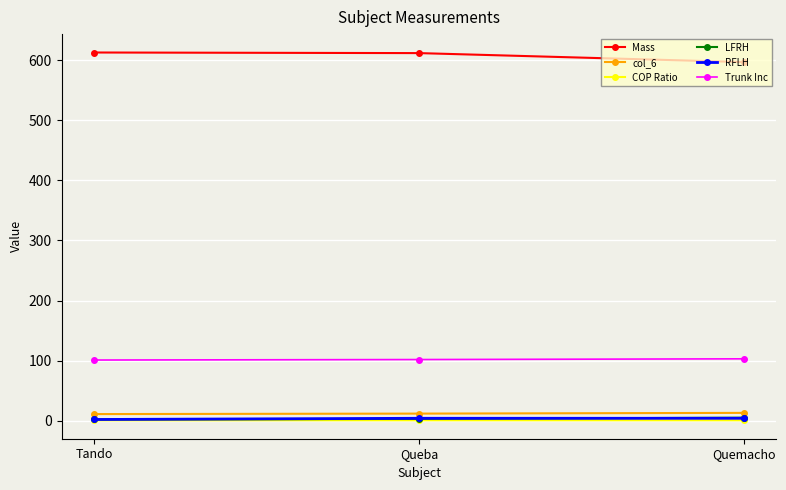

What is the label of the 1st point from the left?

Tando